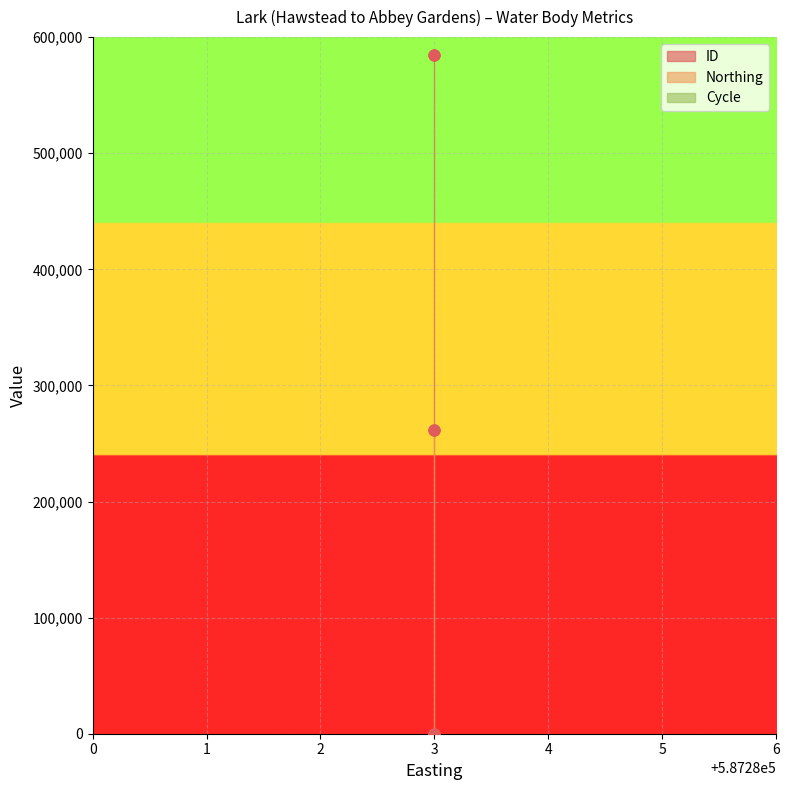

What are all the series names shown in the legend?

ID, Northing, Cycle